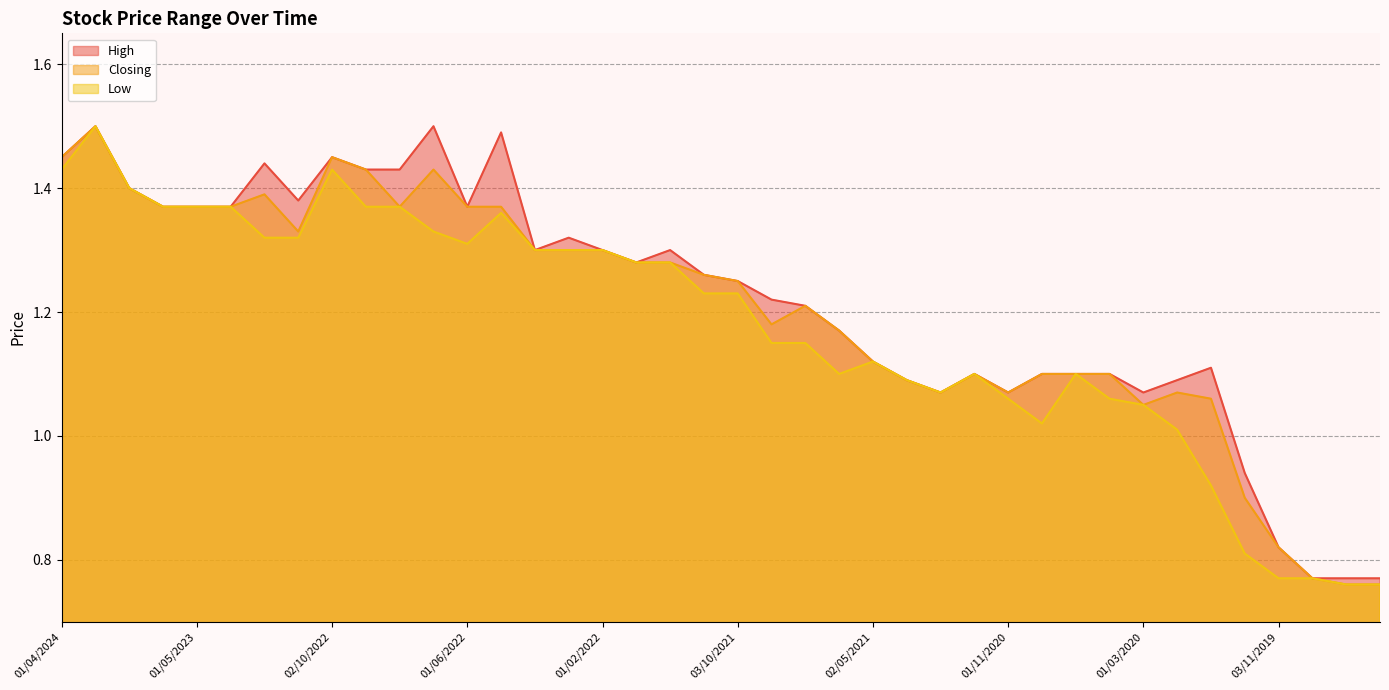

Which series has the widest spread of values?

Closing